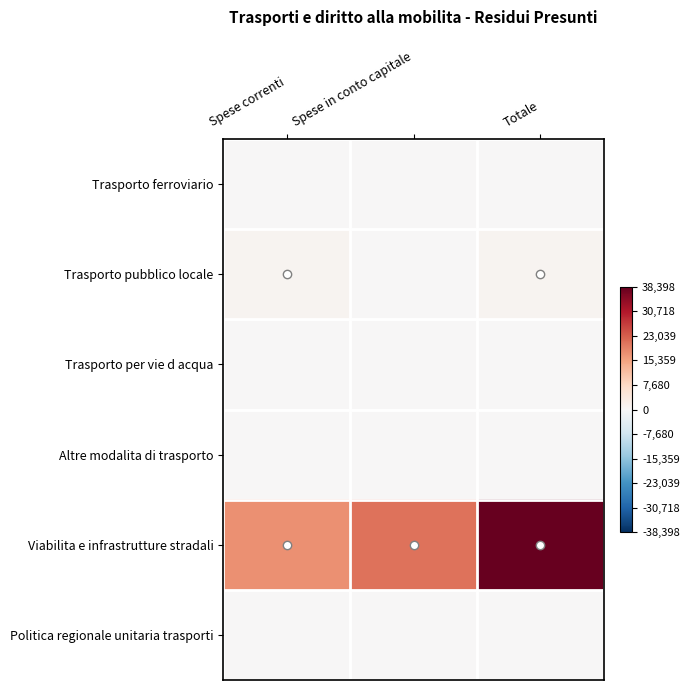

What is the total value across all series at Spese correnti?

18810.4